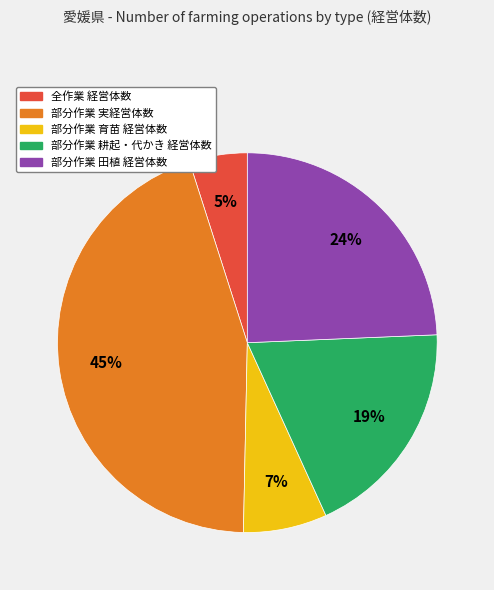

To the nearest percent, what is the average slice percentage?

20%